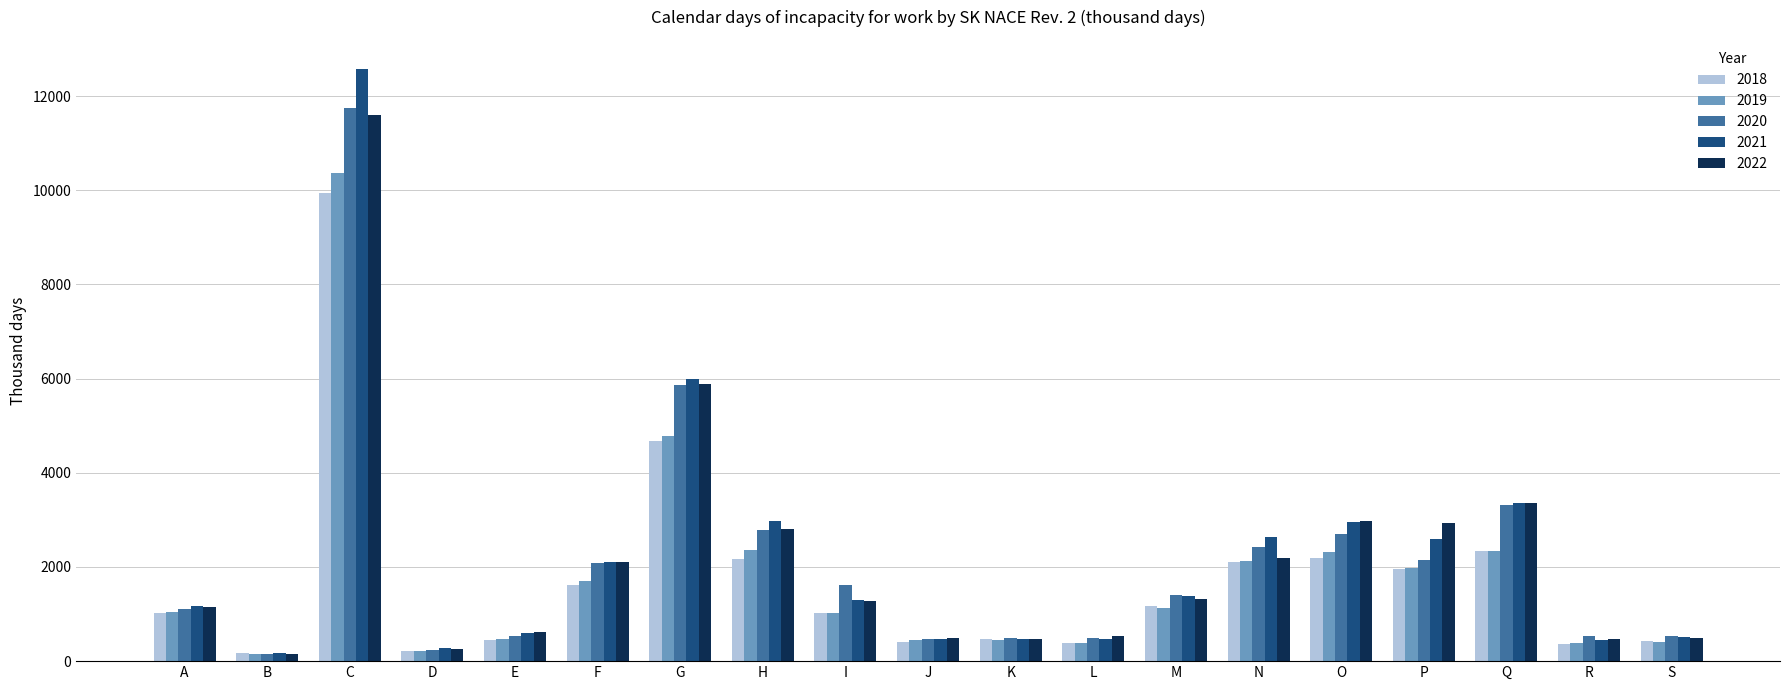

What is the sum of the 2018 values at I and L?

1413